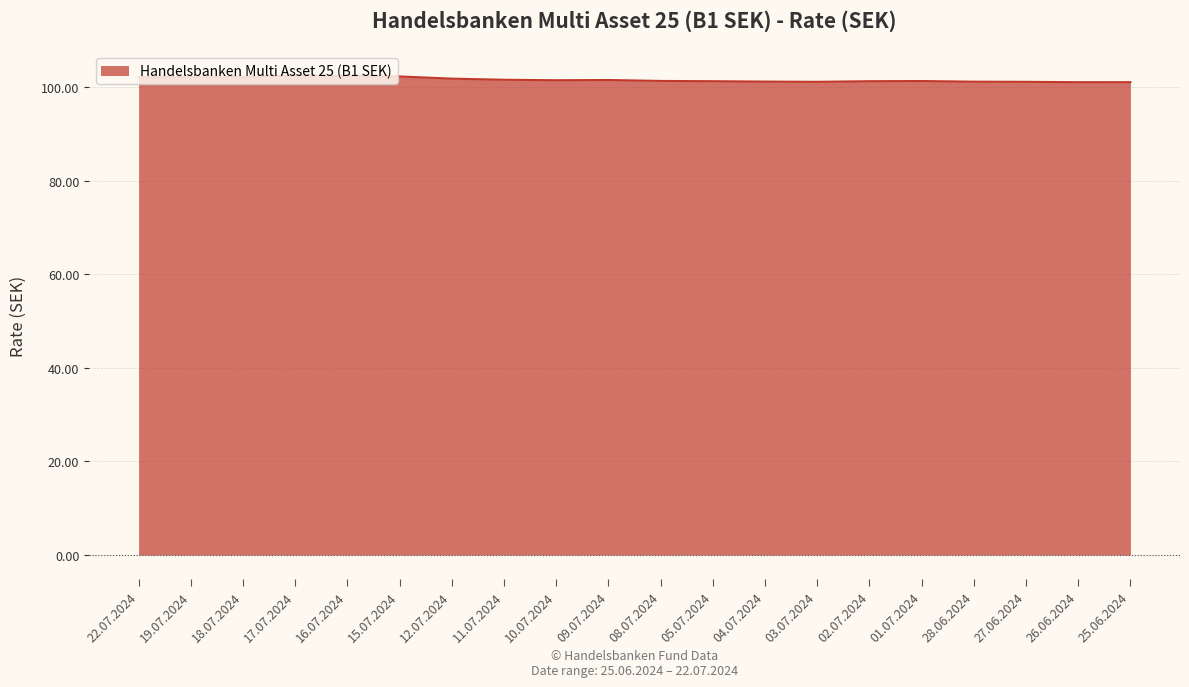

What position from the right is 10.07.2024?

12